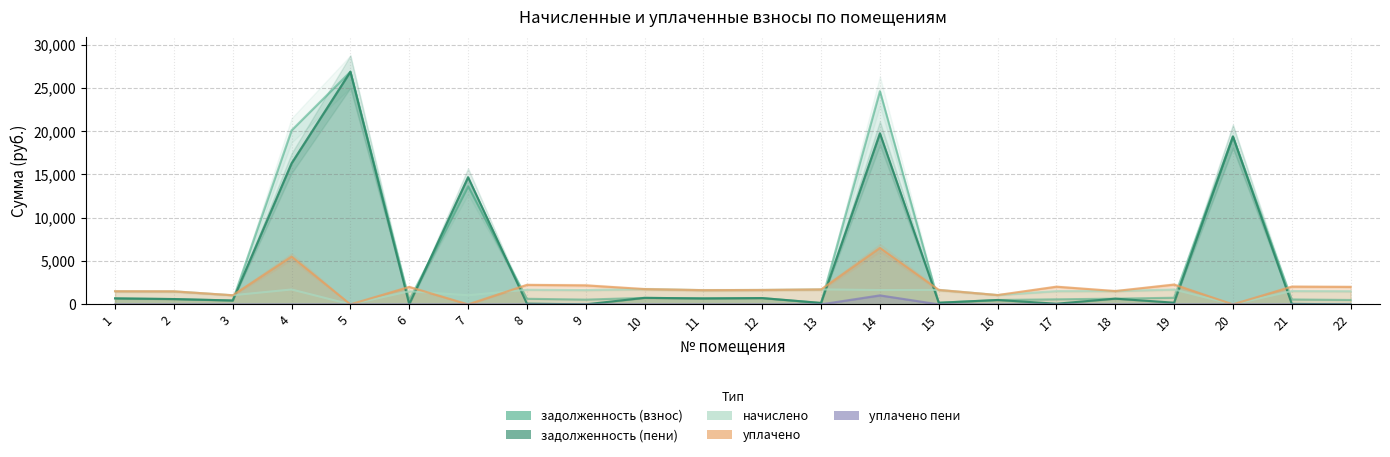

What is the value of the начислено point at the 17th from the left?

1528.7